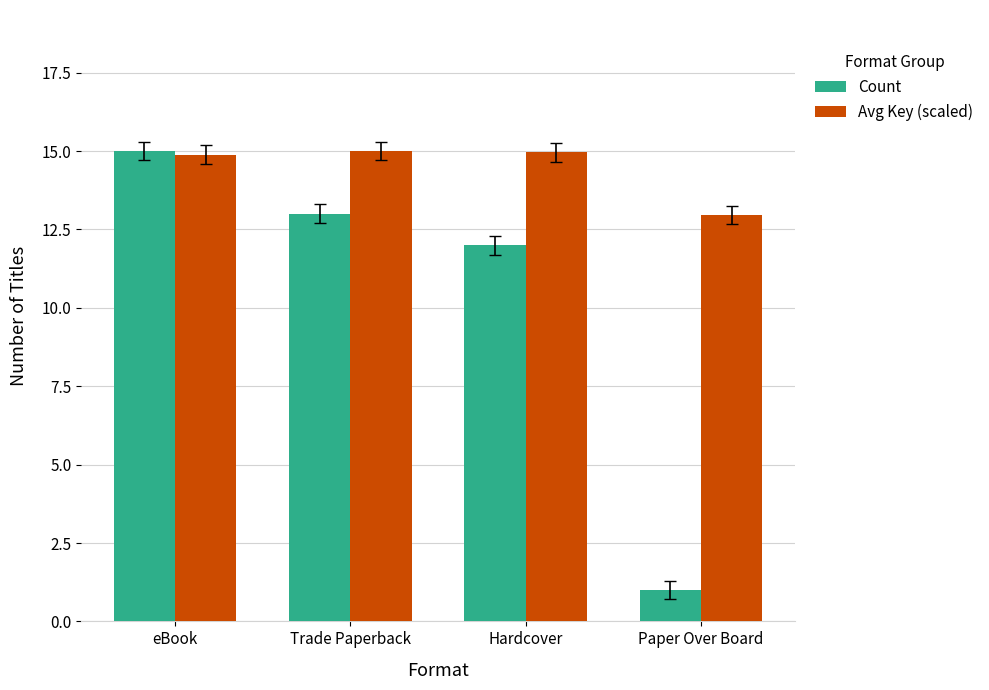

What is the label of the 3rd bar from the right?

Trade Paperback